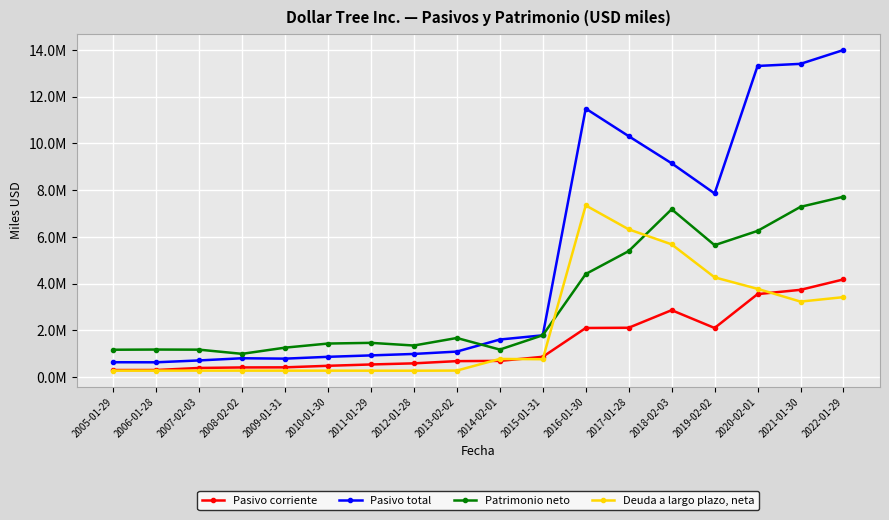

What is the approximate value of Pasivo total at 2015-01-31, to the nearest 100?

1782000